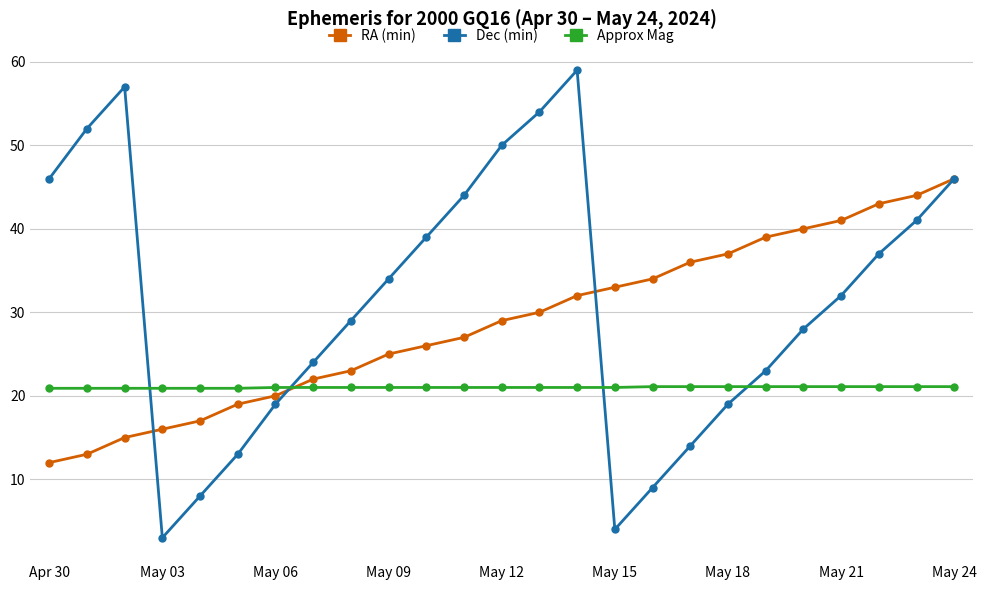

How many series are shown in this chart?

3